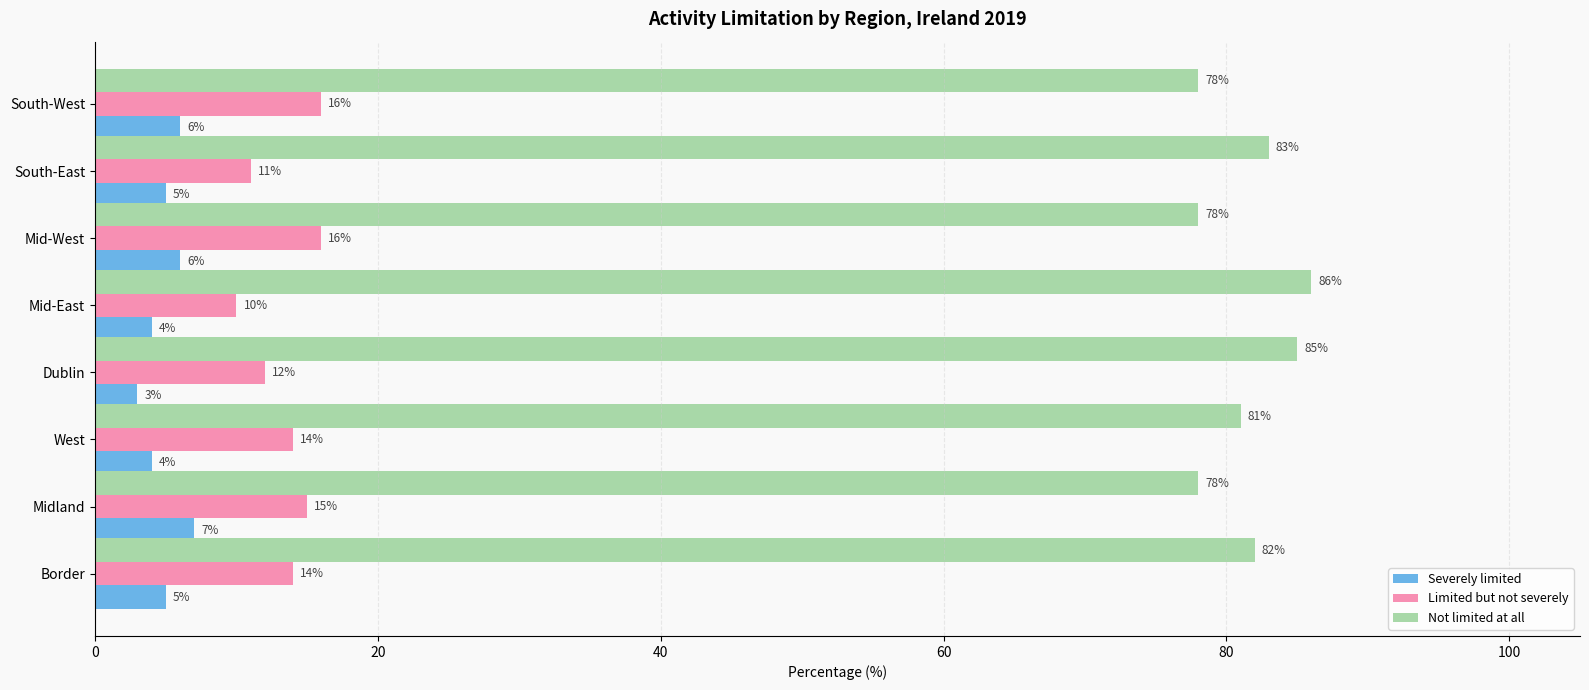

What is the minimum value shown in the chart?

3